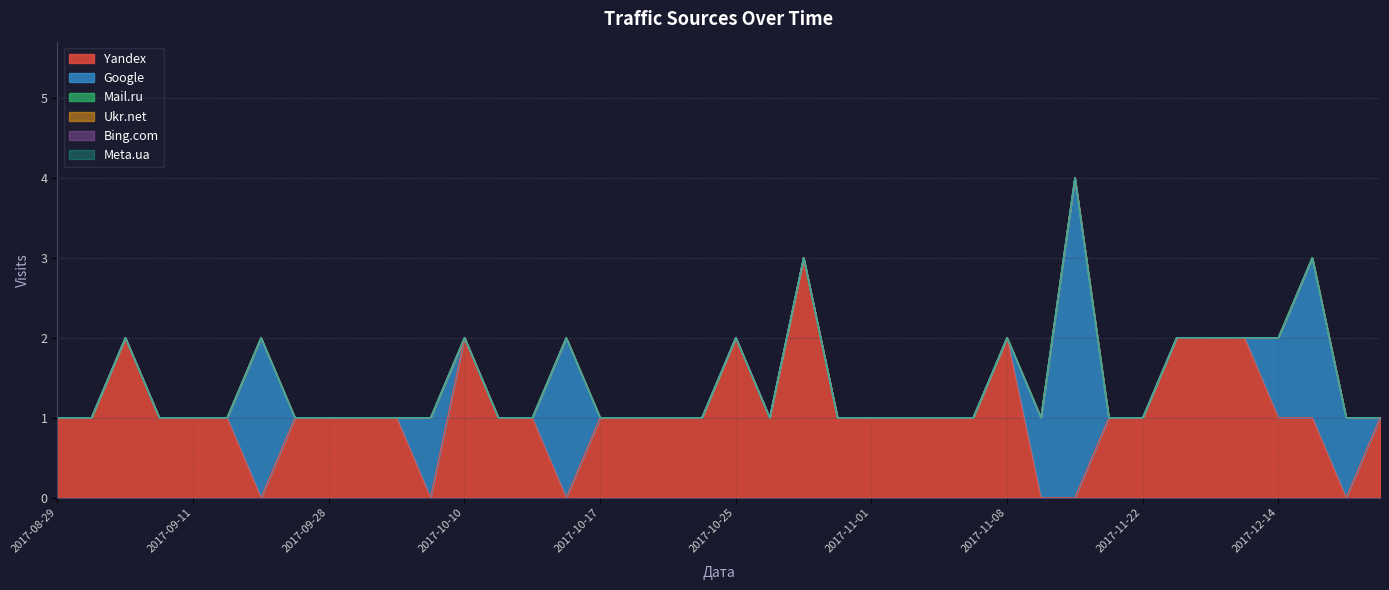

Rank the series by their maximum value, from lowest to highest.

Mail.ru, Ukr.net, Bing.com, Meta.ua, Yandex, Google